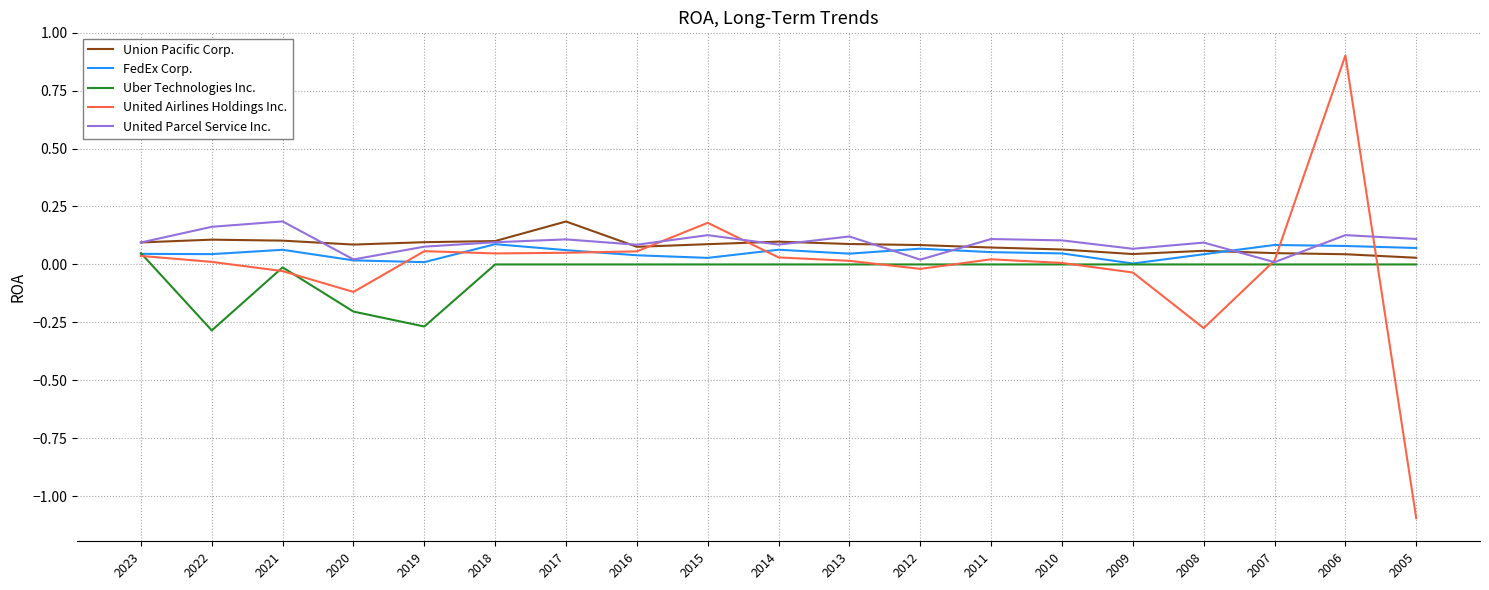

At which category is the sum across all series the highest?

2006